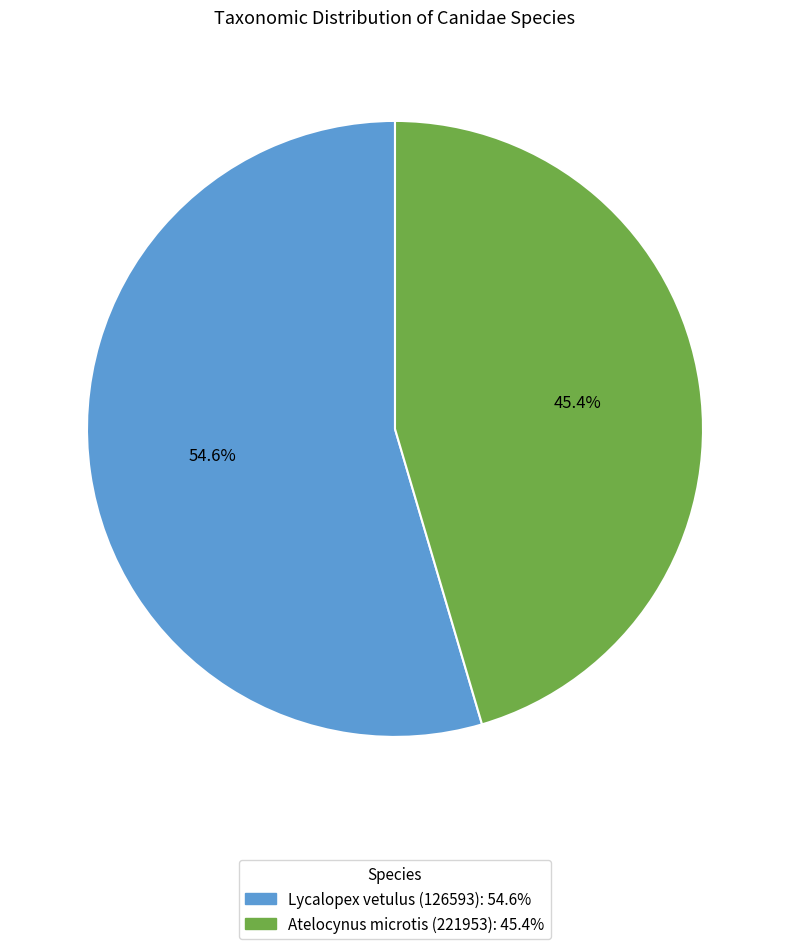

Combined, do Atelocynus microtis (221953) and Lycalopex vetulus (126593) account for over 50%?

Yes